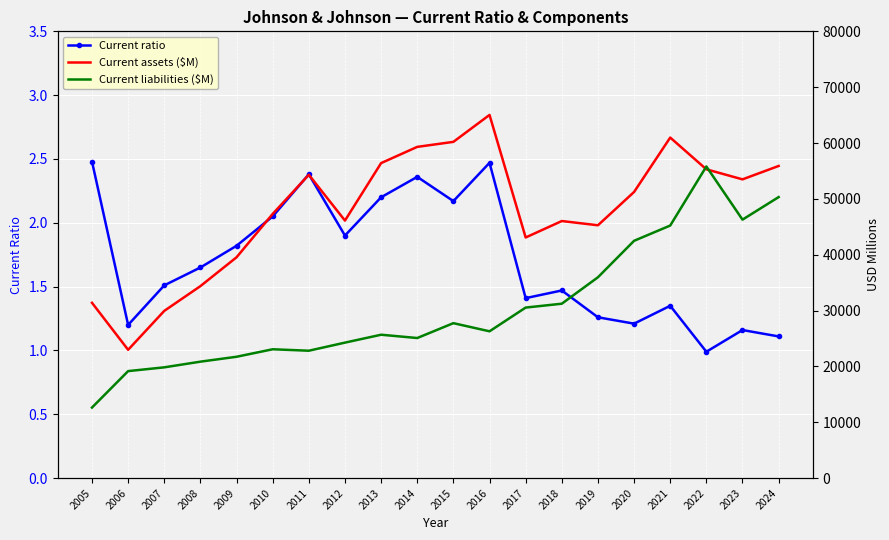

What is the difference between the Current liabilities ($M) values at 2012 and 2005?

11627.0